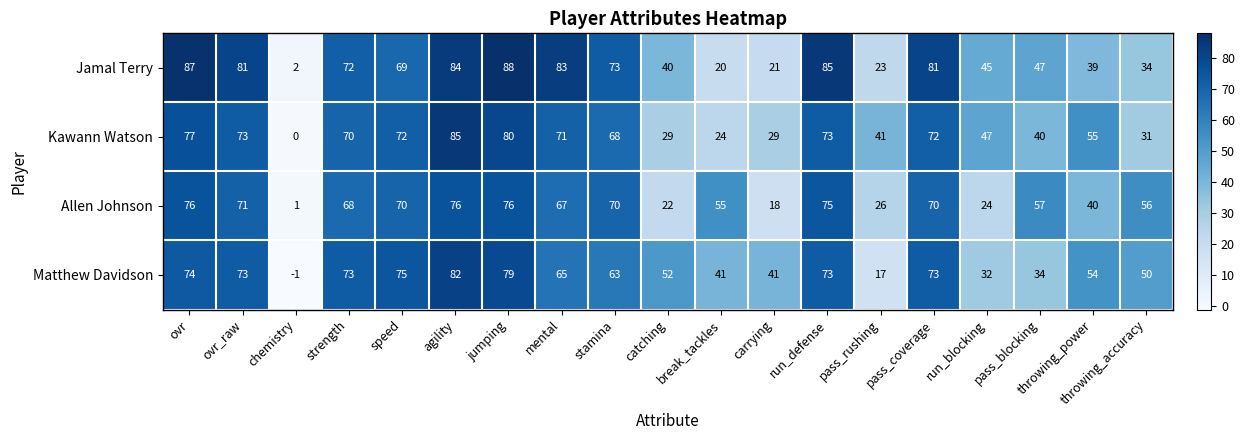

At which label is Jamal Terry closest to 45?

run_blocking